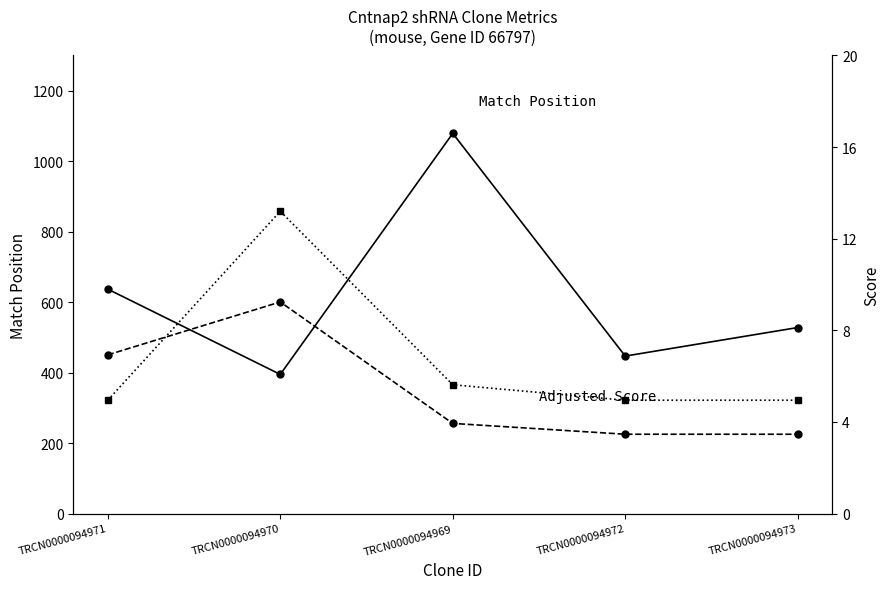

How many lines are shown in the chart?

3